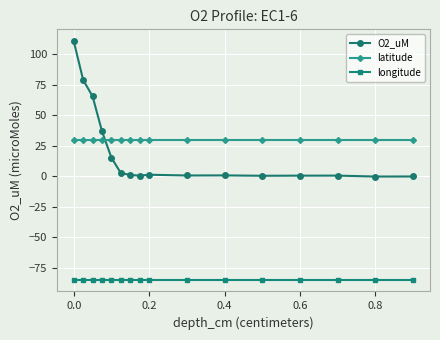

At how many categories does at least one series exceed 20?

16